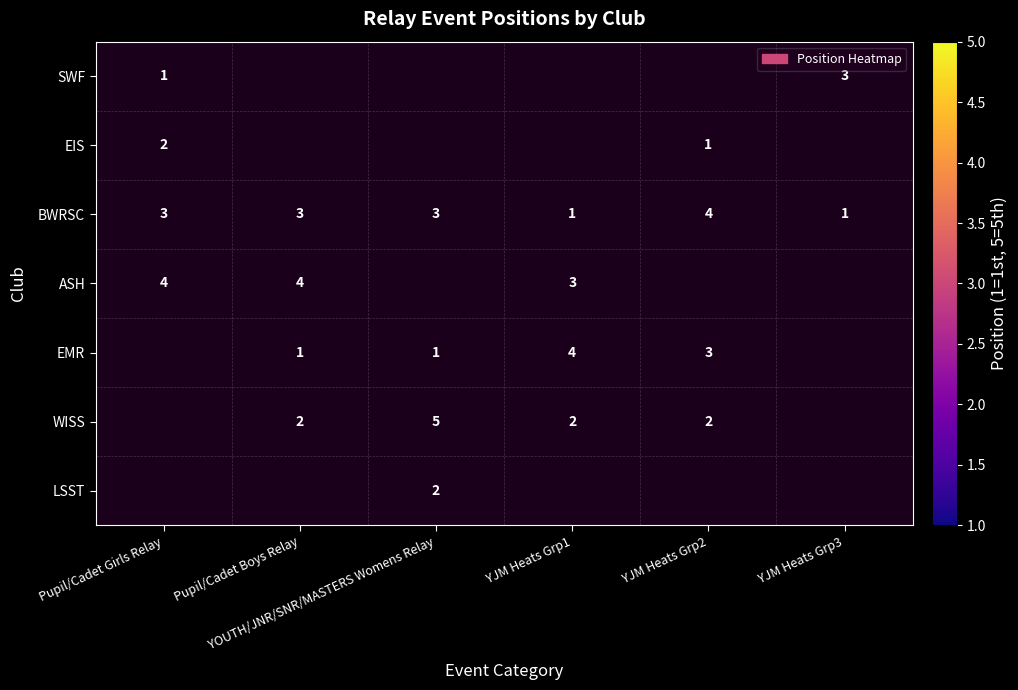

True or false: BWRSC has a value of 3.0 at Pupil/Cadet Boys Relay.

True